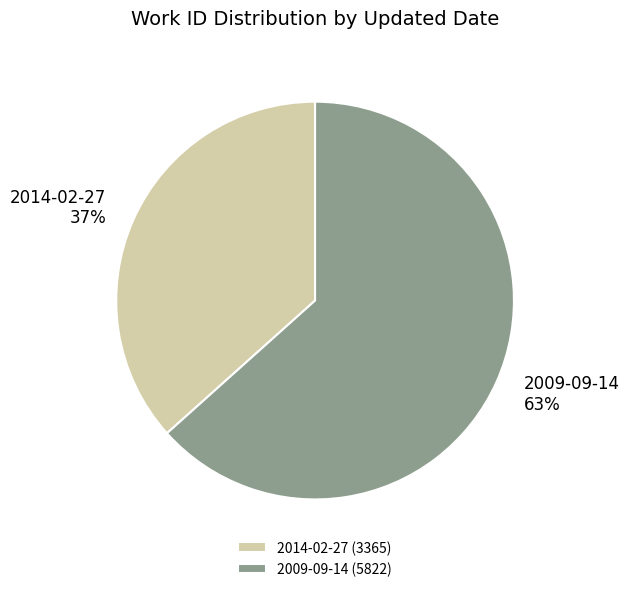

Is it true that 2014-02-27 is 28% of the pie?

False